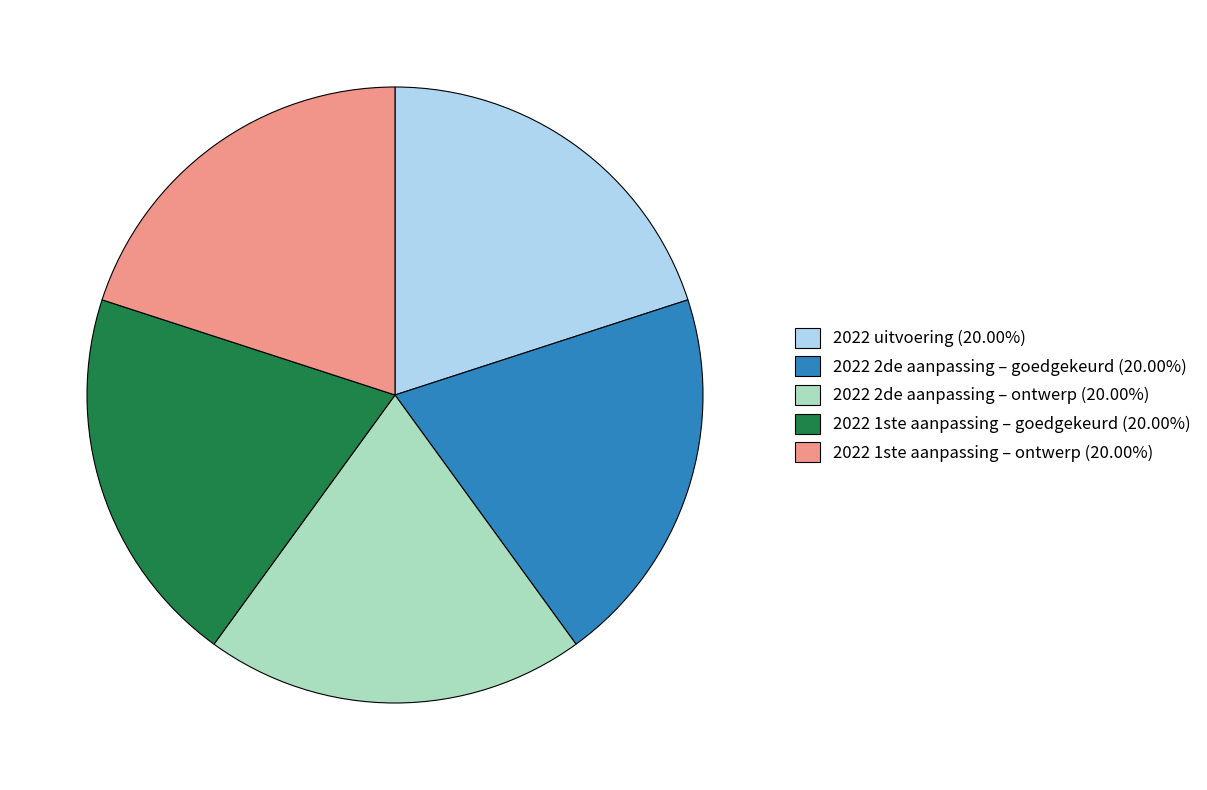

Combined, do 2022 1ste aanpassing – goedgekeurd (20.00%) and 2022 1ste aanpassing – ontwerp (20.00%) account for over 50%?

No